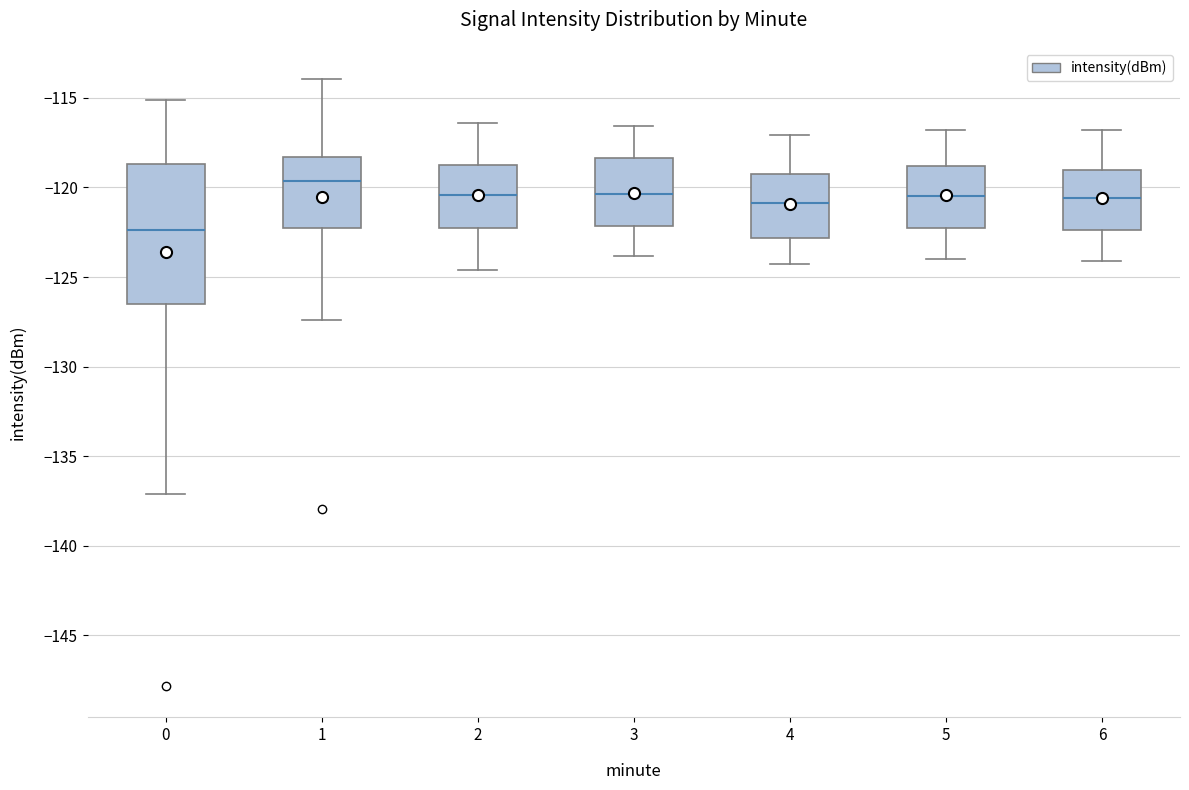

Which box is the tallest, from its lower edge to its upper edge?

0